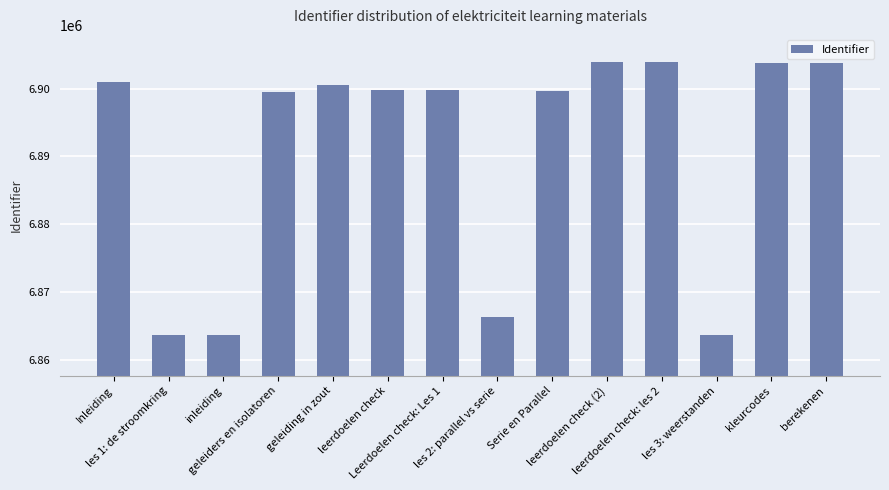

Approximately how many times larger is the value at les 2: parallel vs serie compared to Serie en Parallel?

1.0